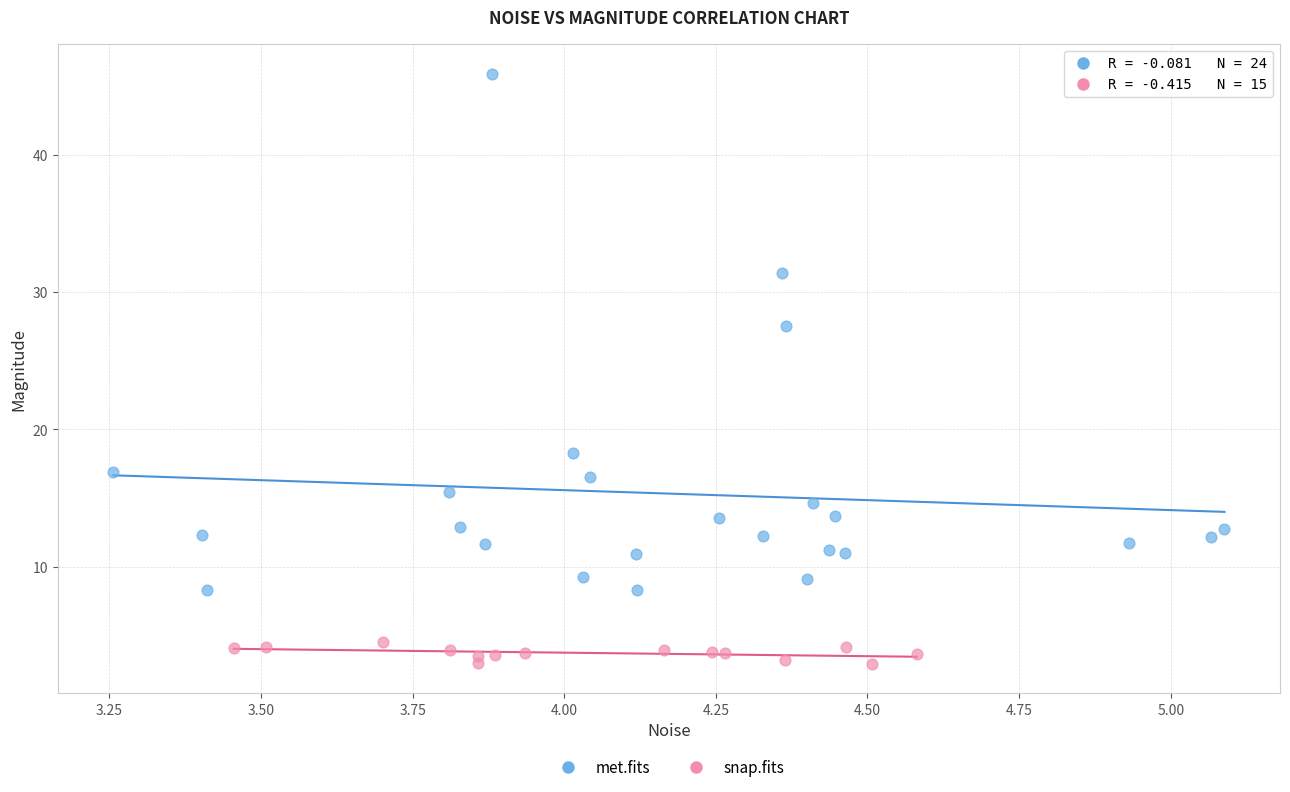

Which series has the largest Y range (max minus min)?

met.fits